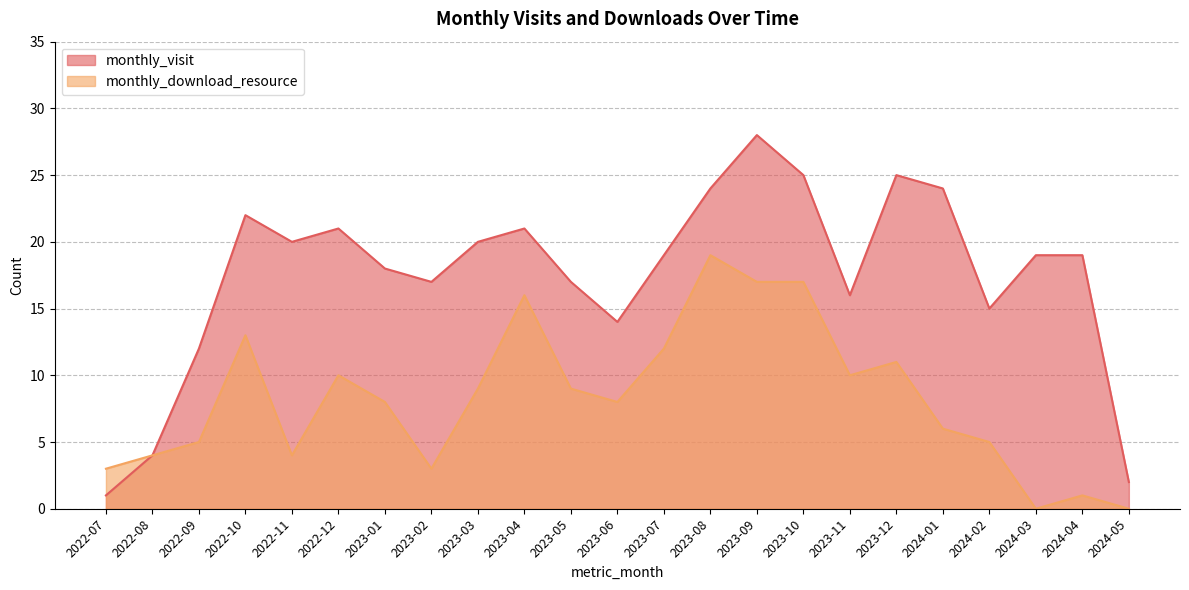

Reading left to right, what are all the values shown in this chart?

monthly_visit: 2022-07=1	2022-08=4	2022-09=12	2022-10=22	2022-11=20	2022-12=21	2023-01=18	2023-02=17	2023-03=20	2023-04=21	2023-05=17	2023-06=14	2023-07=19	2023-08=24	2023-09=28	2023-10=25	2023-11=16	2023-12=25	2024-01=24	2024-02=15	2024-03=19	2024-04=19	2024-05=2
monthly_download_resource: 2022-07=3	2022-08=4	2022-09=5	2022-10=13	2022-11=4	2022-12=10	2023-01=8	2023-02=3	2023-03=9	2023-04=16	2023-05=9	2023-06=8	2023-07=12	2023-08=19	2023-09=17	2023-10=17	2023-11=10	2023-12=11	2024-01=6	2024-02=5	2024-03=0	2024-04=1	2024-05=0